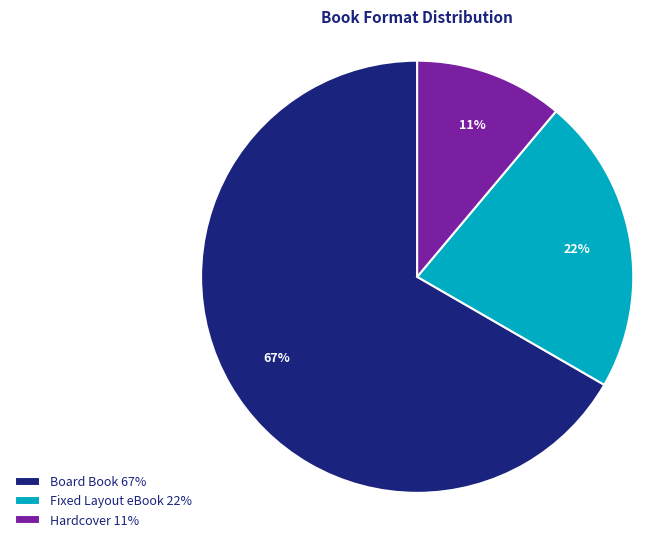

What percentage is the Board Book slice, to the nearest percent?

67%